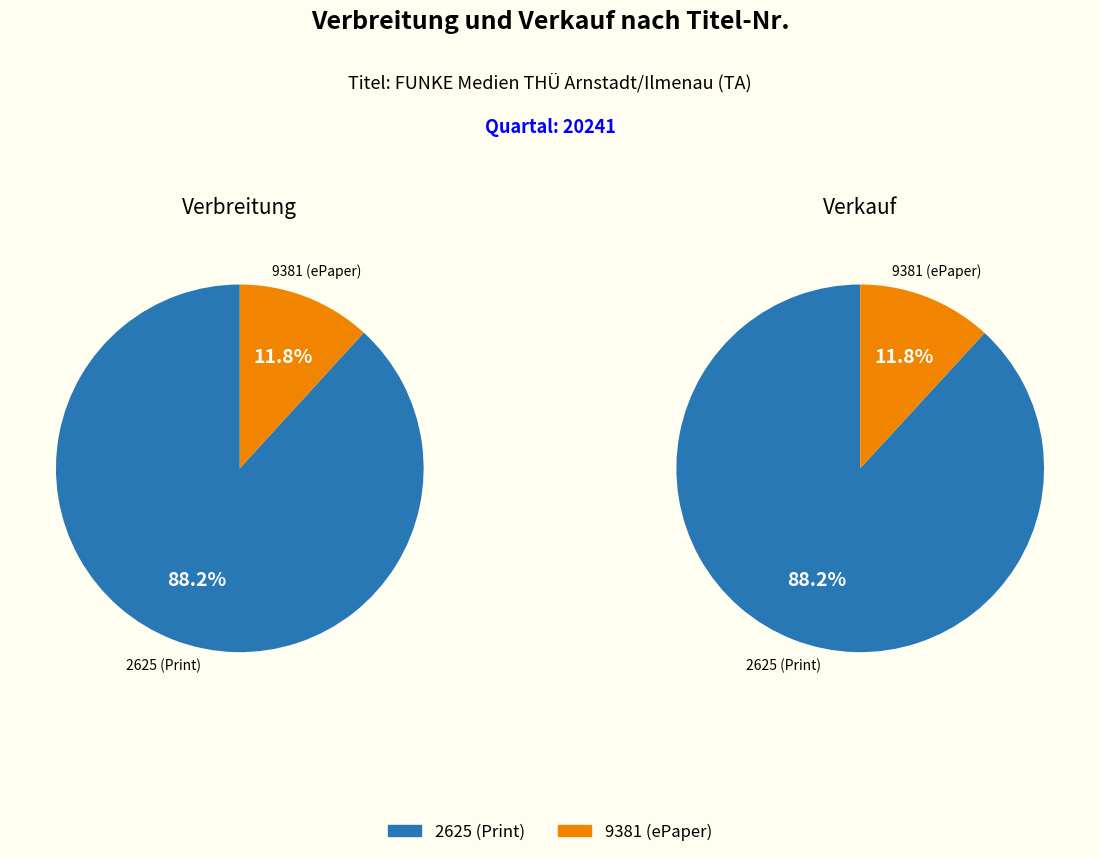

Does any single category account for the majority?

Yes